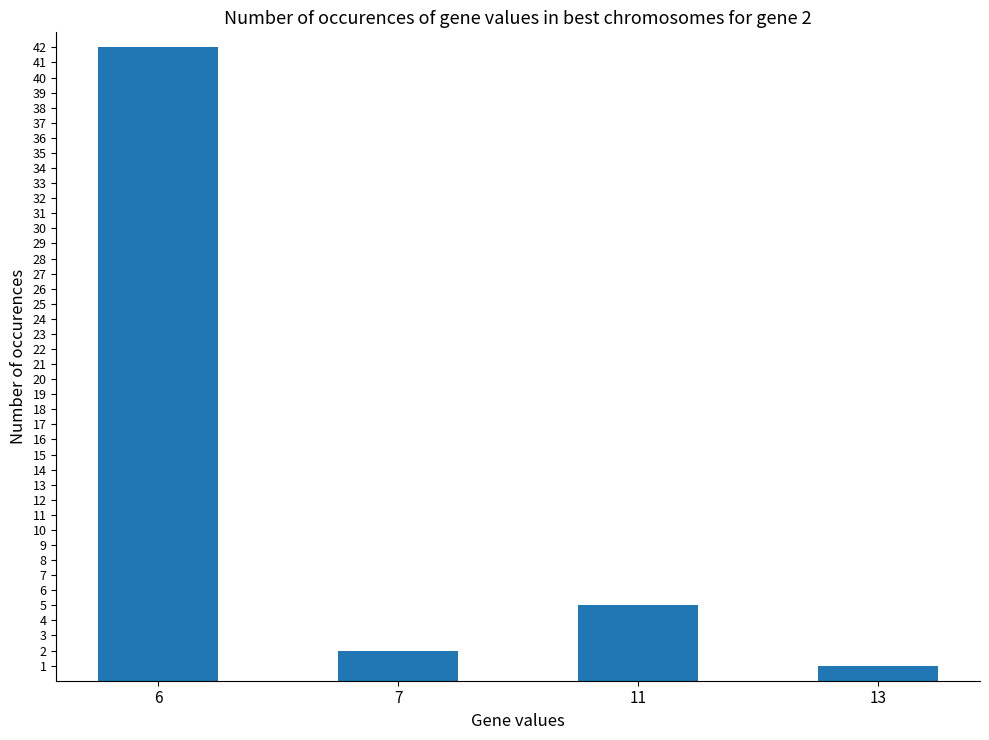

True or false: the data shows 5 at 11.

True